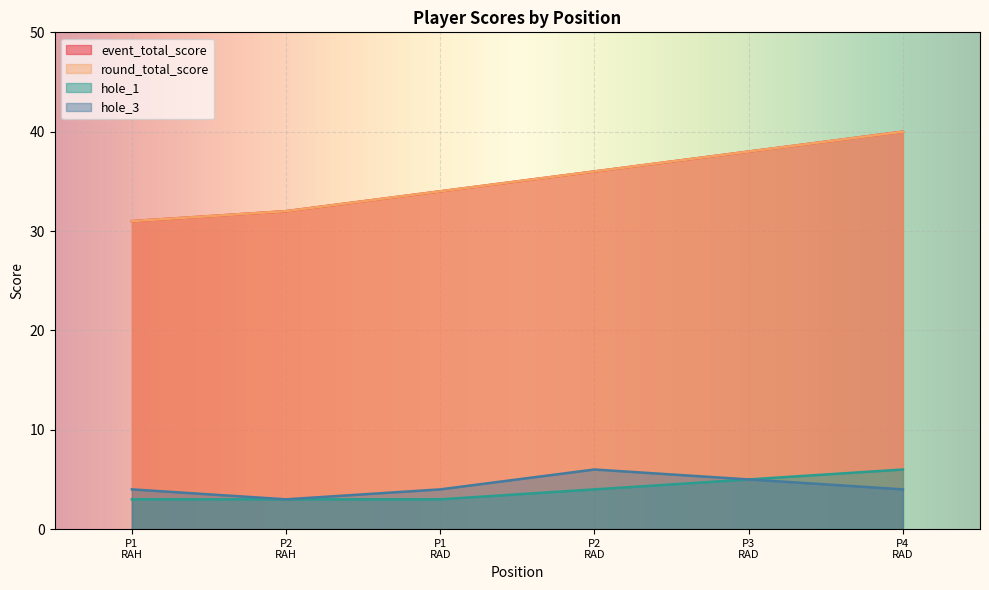

True or false: round_total_score and event_total_score intersect in this chart.

False